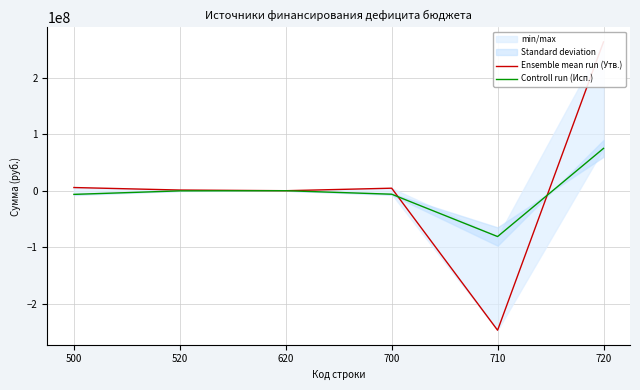

Reading left to right, what are all the values shown in this chart?

Ensemble mean run (Утв.): 500=5636865.6	520=1187000.0	620=0.0	700=4449865.6	710=-247300949.3	720=263721209.0
Controll run (Исп.): 500=-6505758.2	520=-300000.0	620=0.0	700=-6205758.2	710=-81240876.9	720=75035118.7